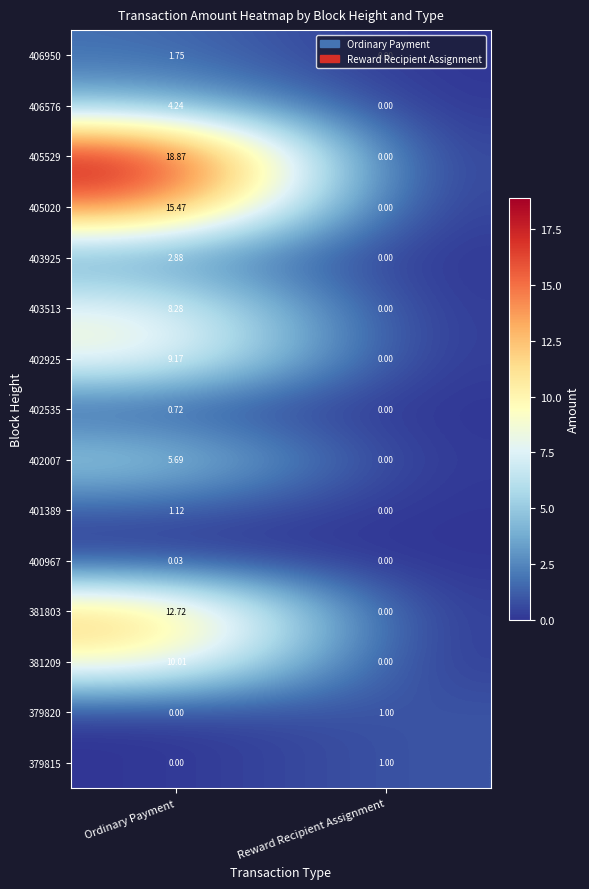

What is the spread (max minus min) of values at Reward Recipient Assignment?

1.0